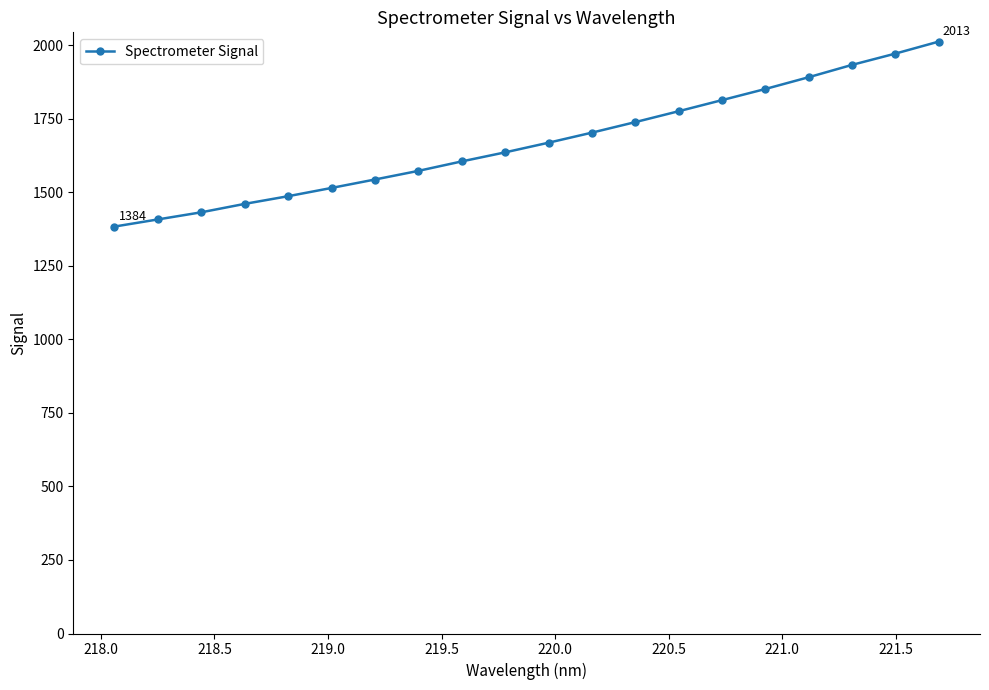

What is the value of the 20th point from the left?

2013.0